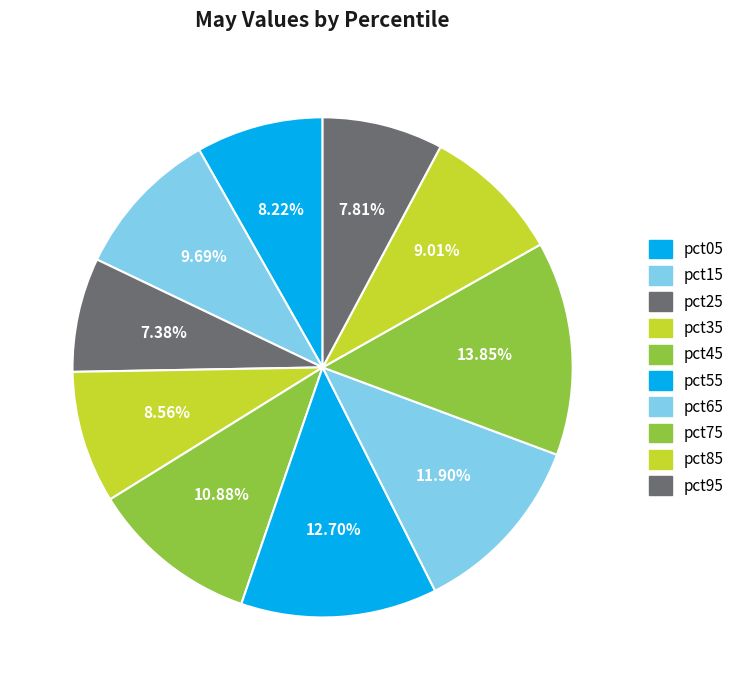

Does any single category account for the majority?

No